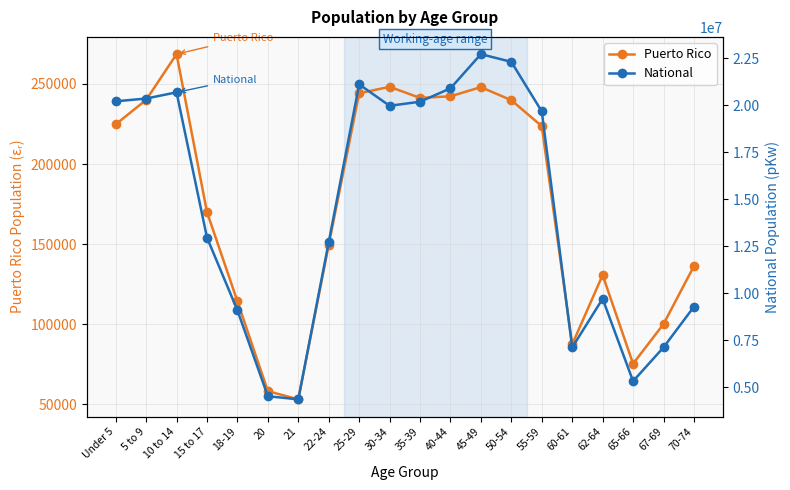

What is the smallest value displayed?

53104